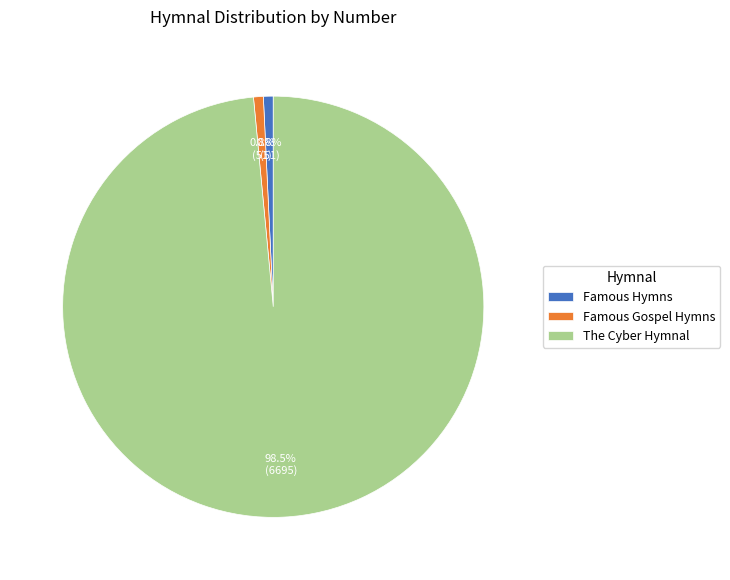

Does any single category account for the majority?

Yes